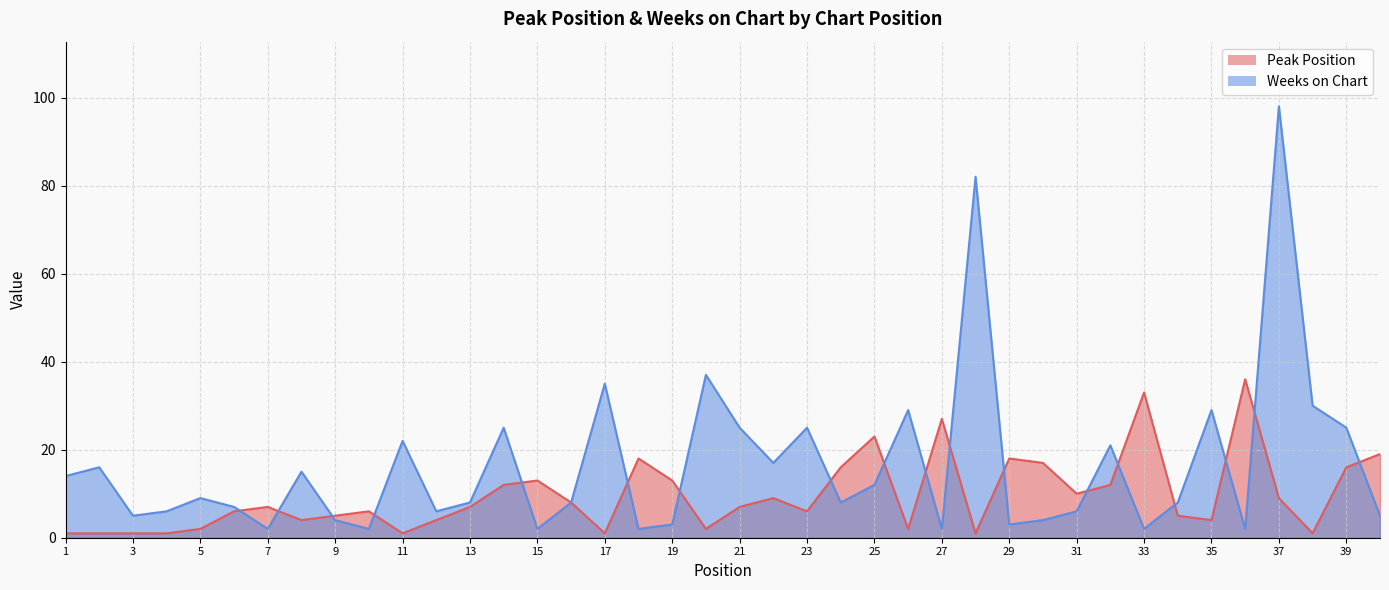

True or false: Weeks on Chart and Peak Position intersect in this chart.

True